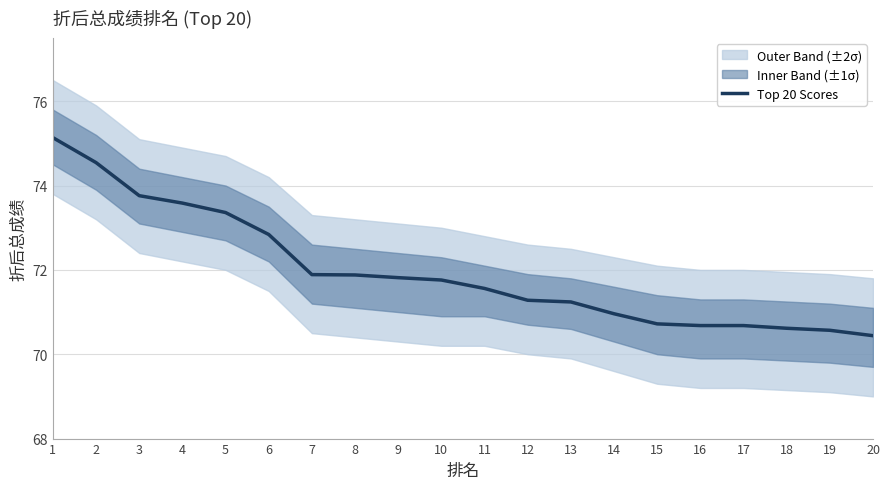

What is the maximum value shown in the chart?

75.1